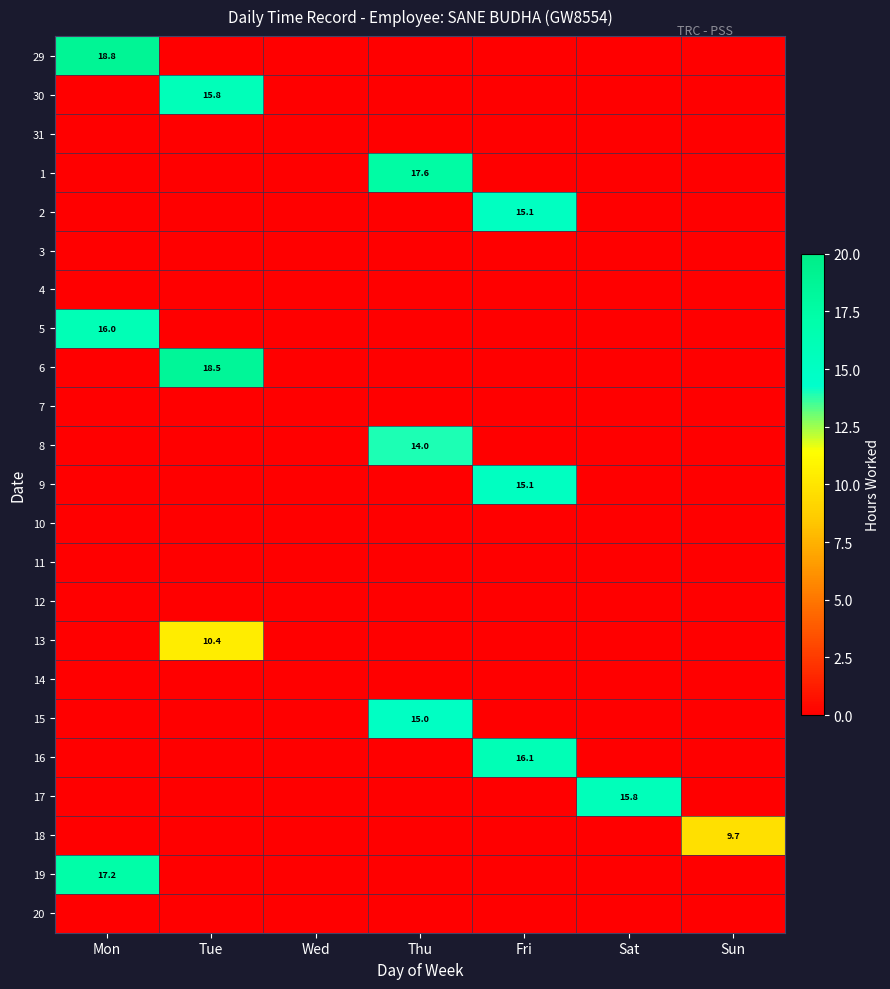

At how many categories does at least one series exceed 5?

6